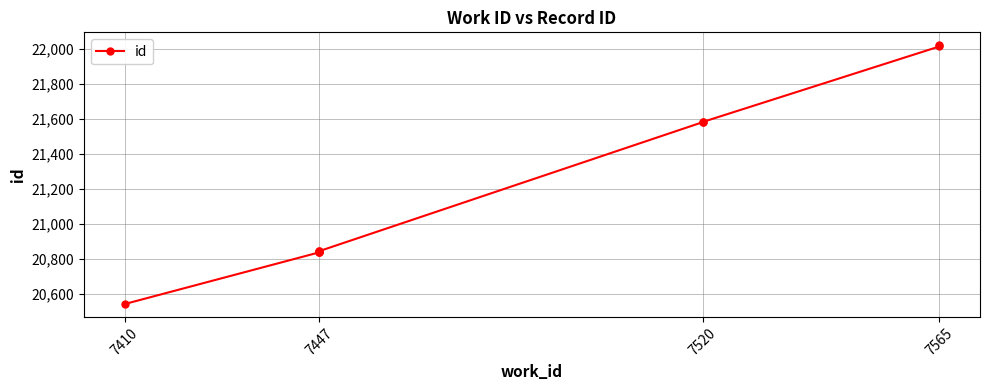

The value at 7565 is 29454. True or false?

False